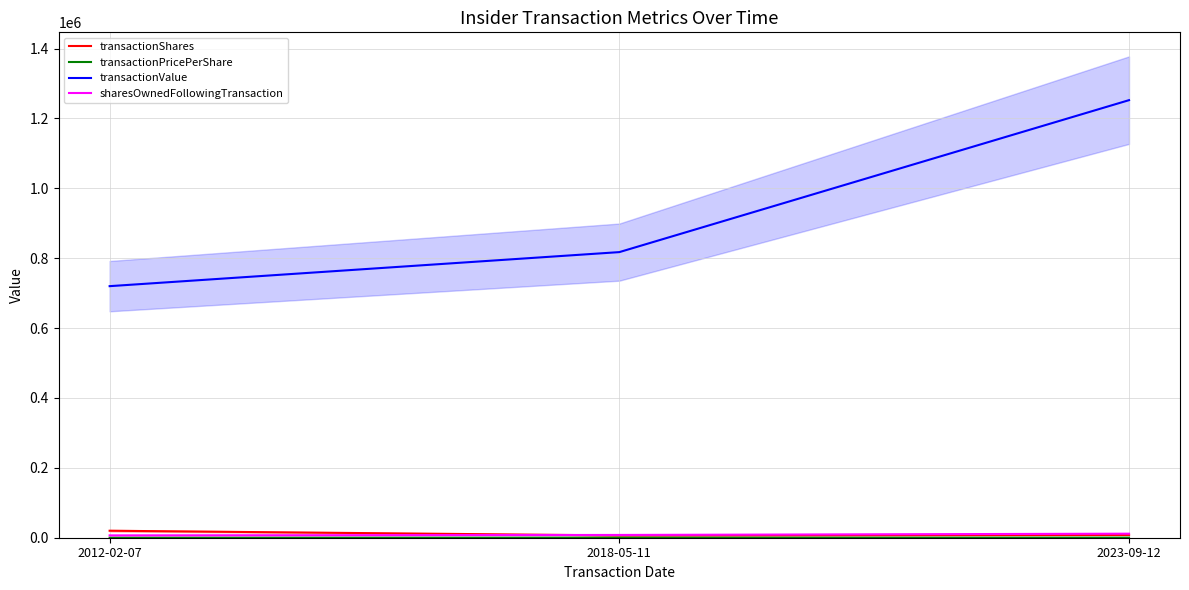

What is the highest value of the transactionPricePerShare series?

156.5